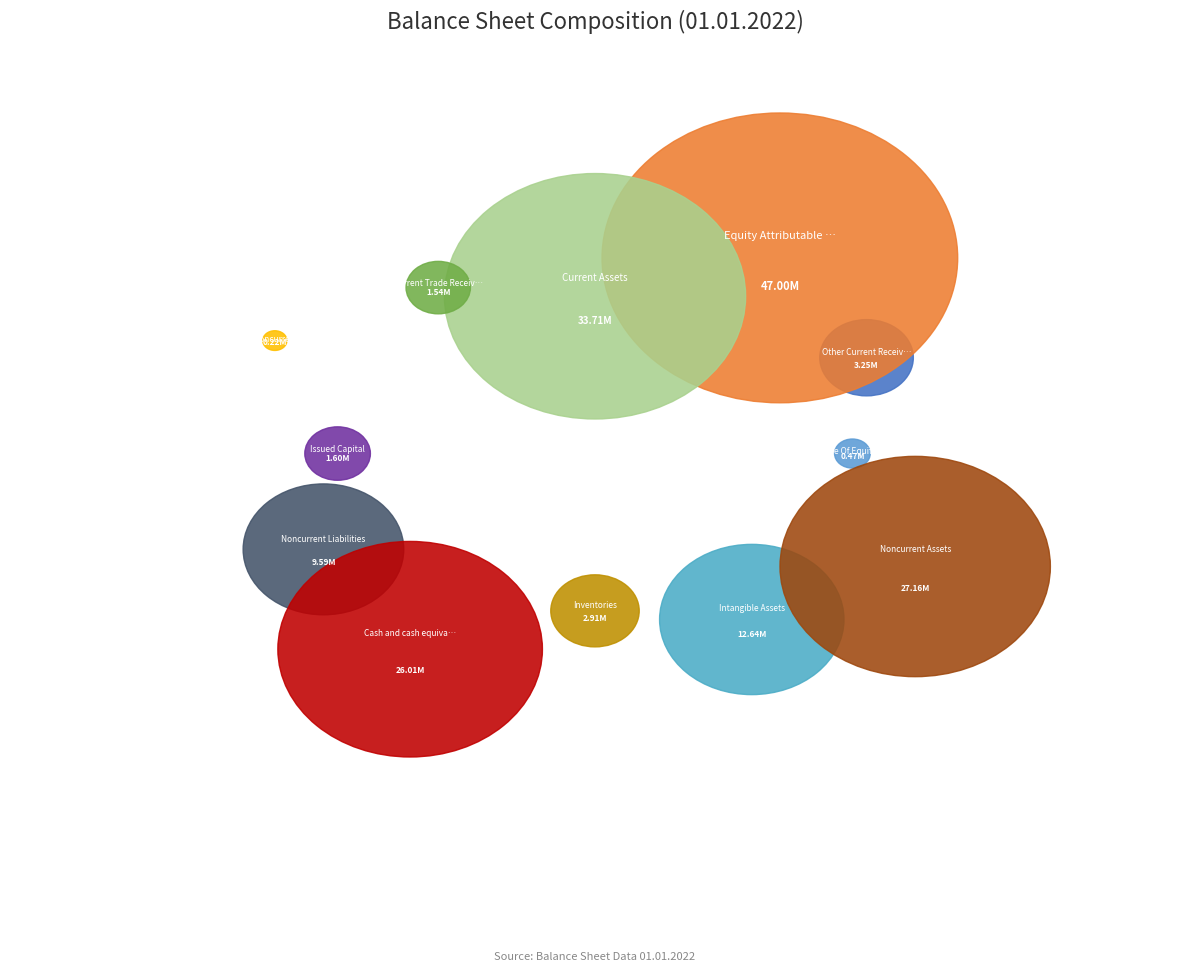

Is it true that Current Trade Receivables is 1% of the pie?

True